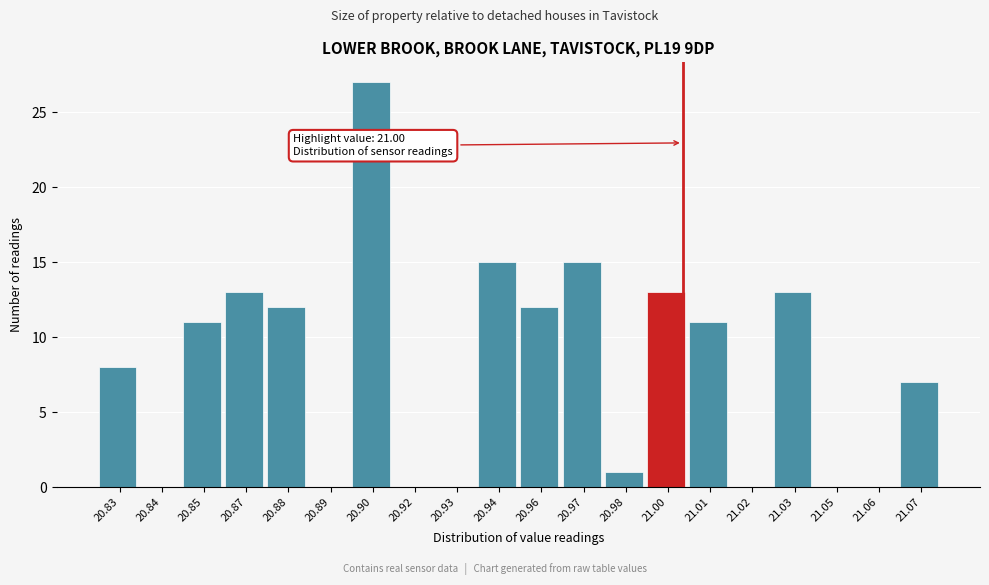

Reading left to right, extract all data points from this chart.

20.83=8	20.84=0	20.85=11	20.87=13	20.88=12	20.89=0	20.90=27	20.92=0	20.93=0	20.94=15	20.96=12	20.97=15	20.98=1	21.00=13	21.01=11	21.02=0	21.03=13	21.05=0	21.06=0	21.07=7